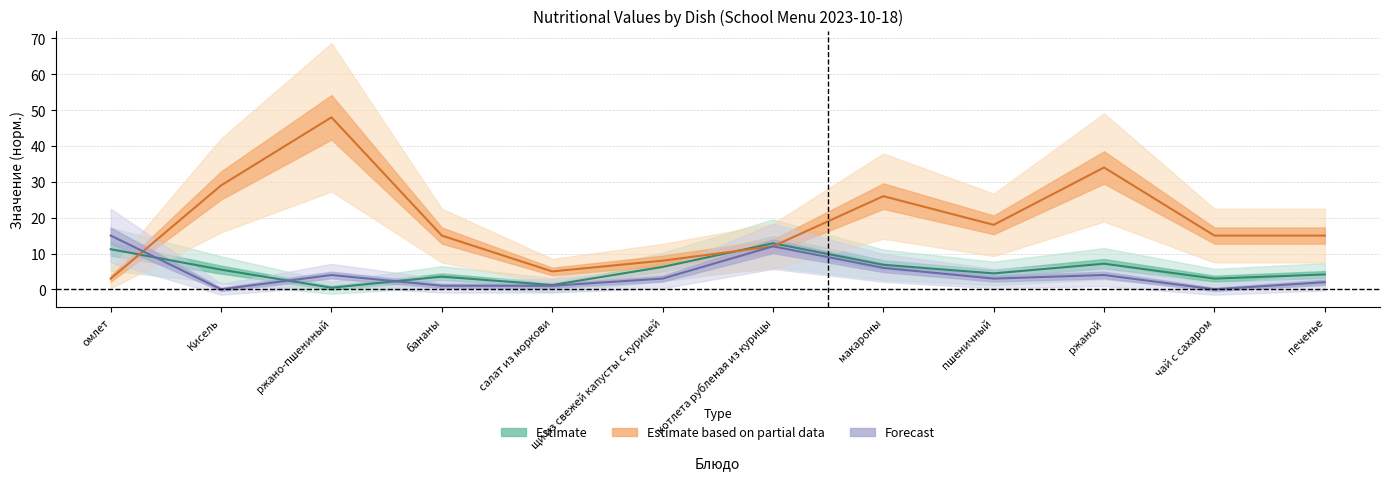

Which series has the largest range (max minus min)?

Estimate based on partial data